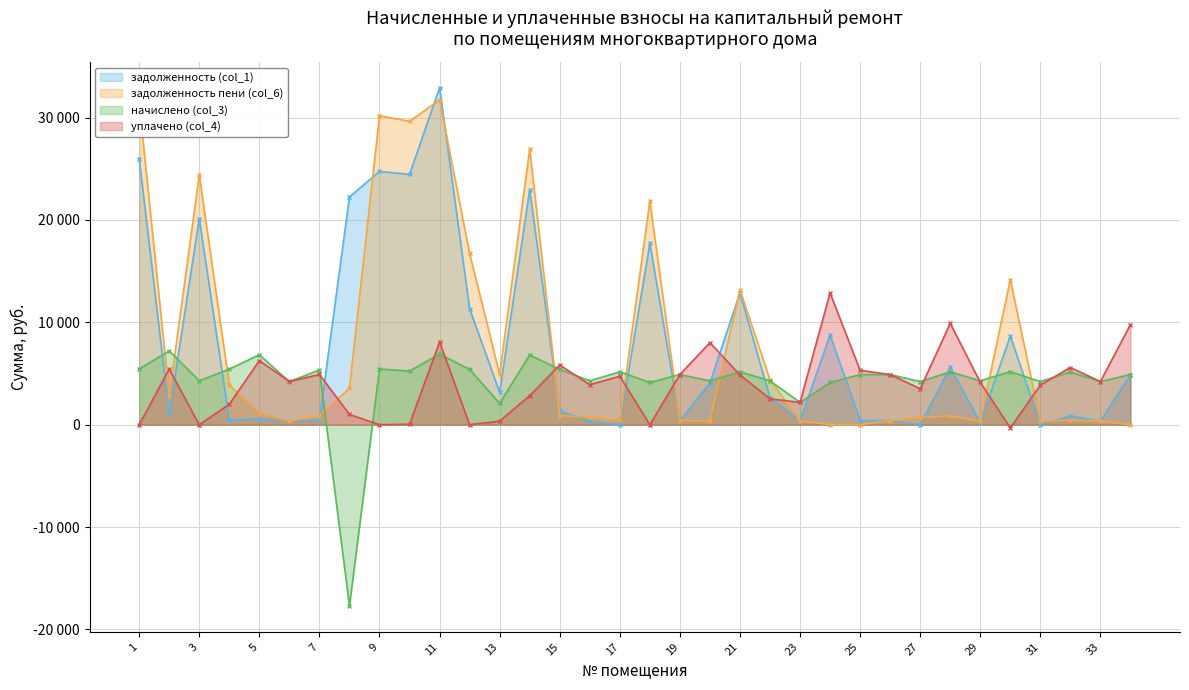

True or false: задолженность (col_1) has more than 1 points higher than both neighbors.

True